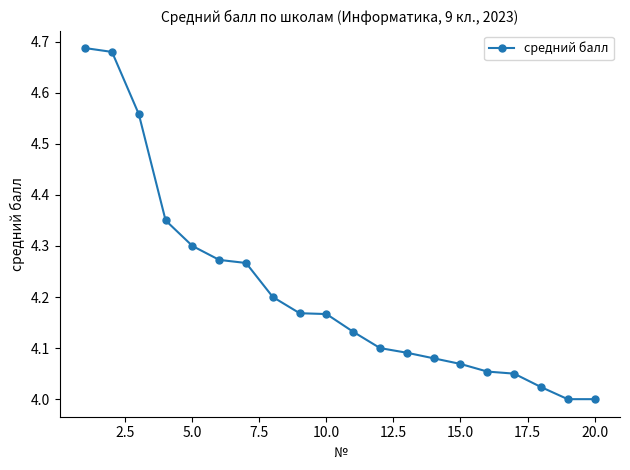

What is the difference between the maximum and minimum values?

0.7